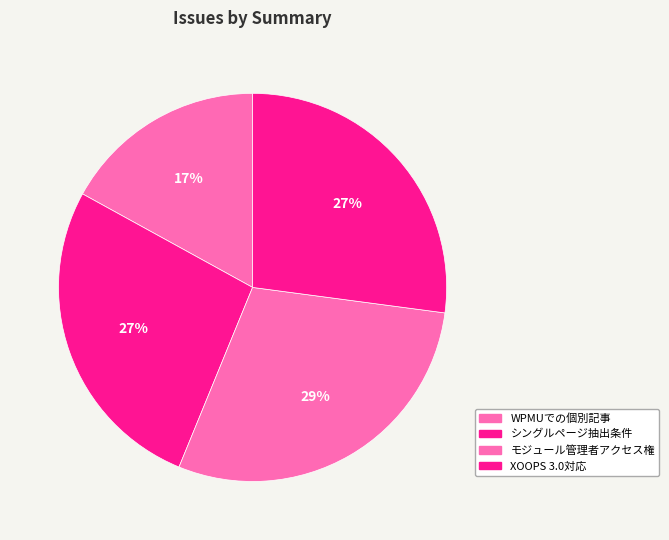

How many segments does this pie chart have?

4